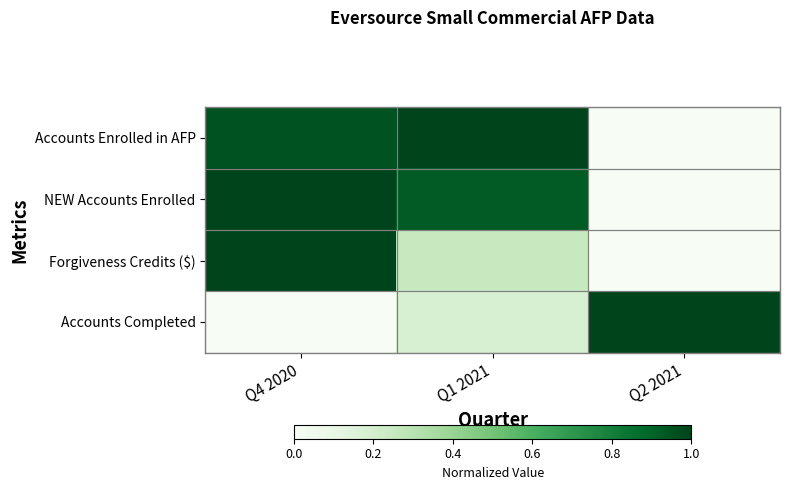

Reading left to right, list all the values displayed in this chart.

Accounts Enrolled in AFP: Q4 2020=1.0	Q1 2021=1.0	Q2 2021=0.0
NEW Accounts Enrolled: Q4 2020=1.0	Q1 2021=0.9	Q2 2021=0.0
Forgiveness Credits ($): Q4 2020=1.0	Q1 2021=0.2	Q2 2021=0.0
Accounts Completed: Q4 2020=0.0	Q1 2021=0.2	Q2 2021=1.0